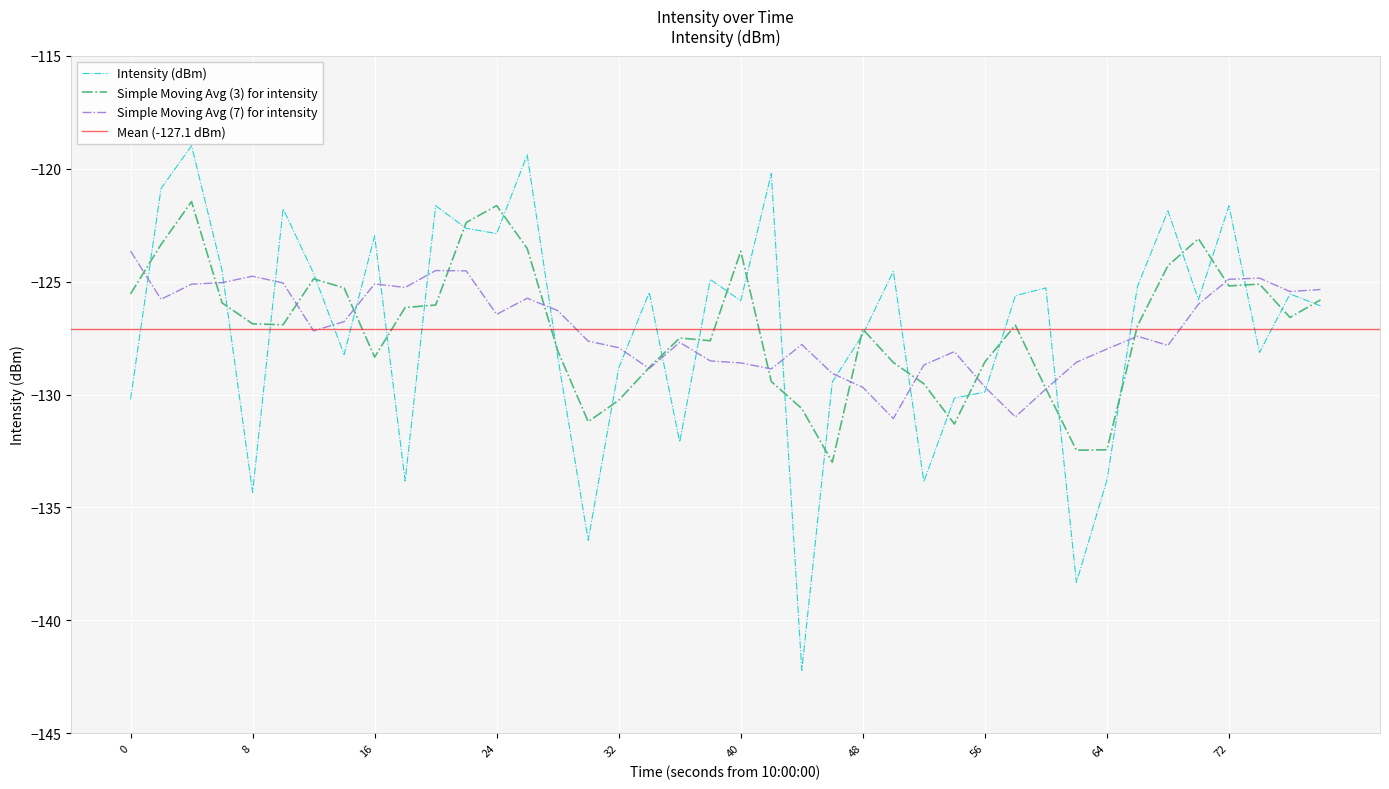

How many data points are less than -125?

25